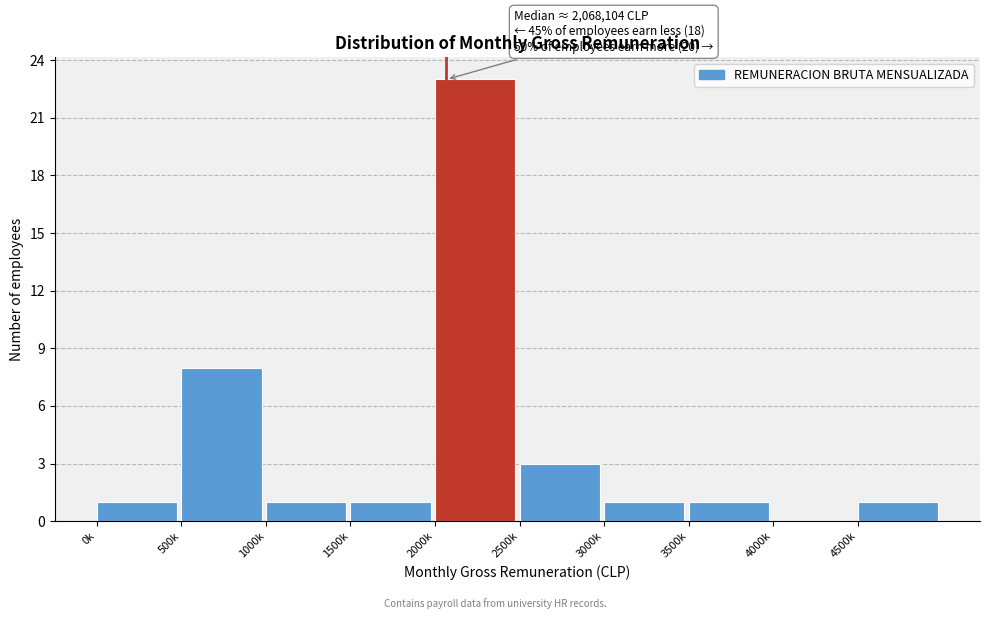

Reading left to right, what are all the values shown in this chart?

0k=1	500k=8	1000k=1	1500k=1	2000k=23	2500k=3	3000k=1	3500k=1	4000k=0	4500k=1